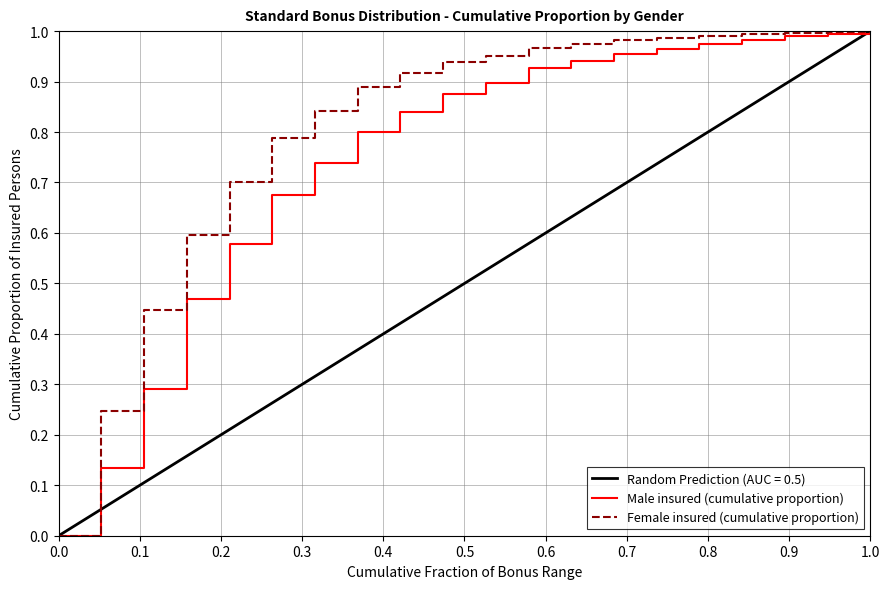

What is the sum of all Female insured (cumulative proportion) values?

16.2